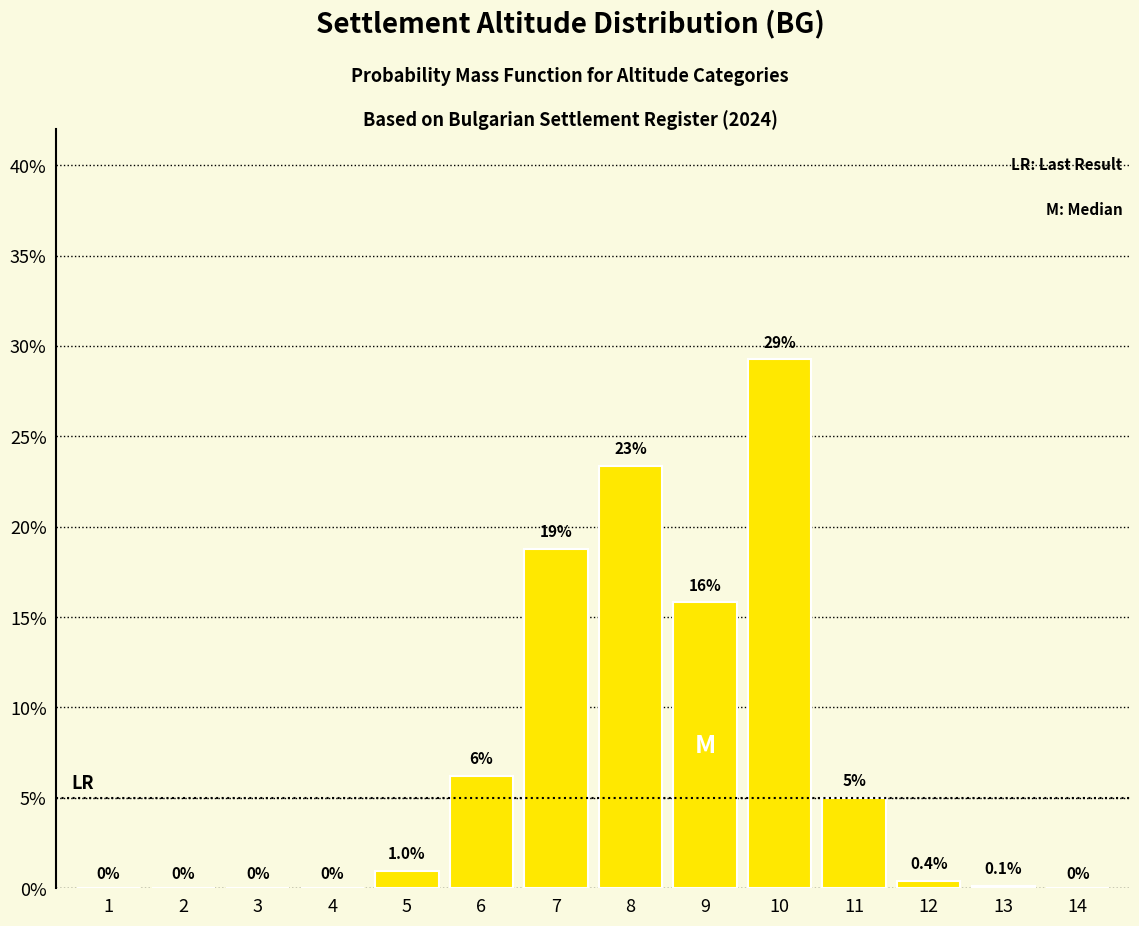

Approximately how many times larger is the value at 10 compared to 8?

1.3